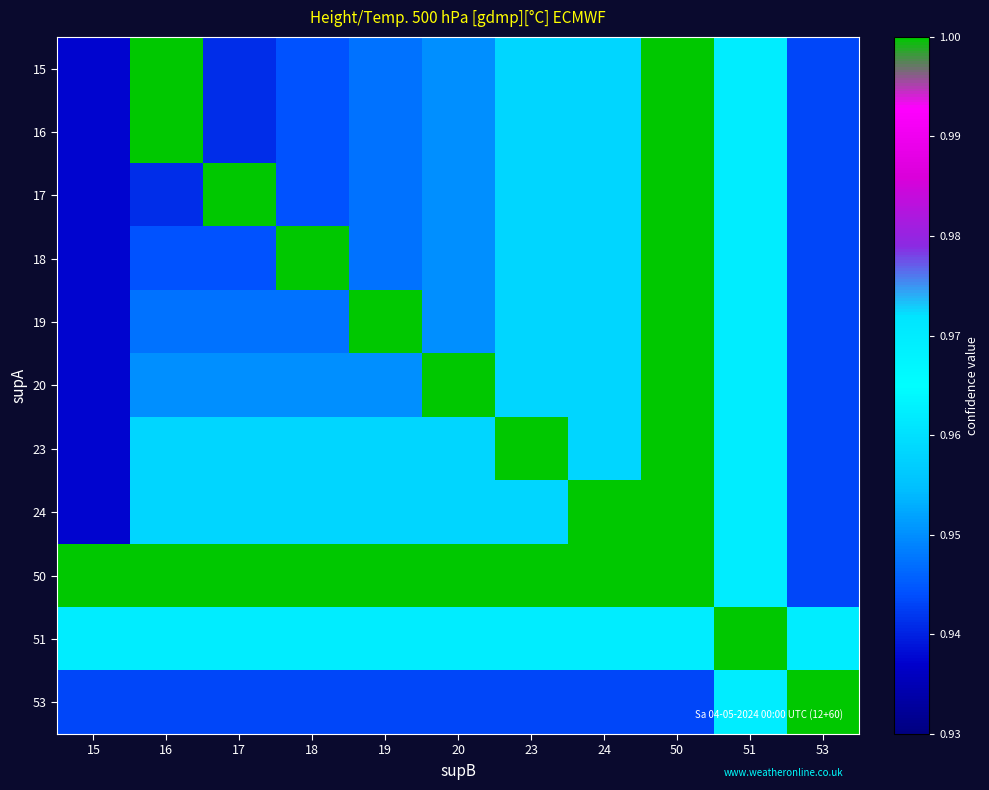

Rank the series by their maximum value, from lowest to highest.

15, 16, 17, 18, 19, 20, 23, 24, 50, 51, 53